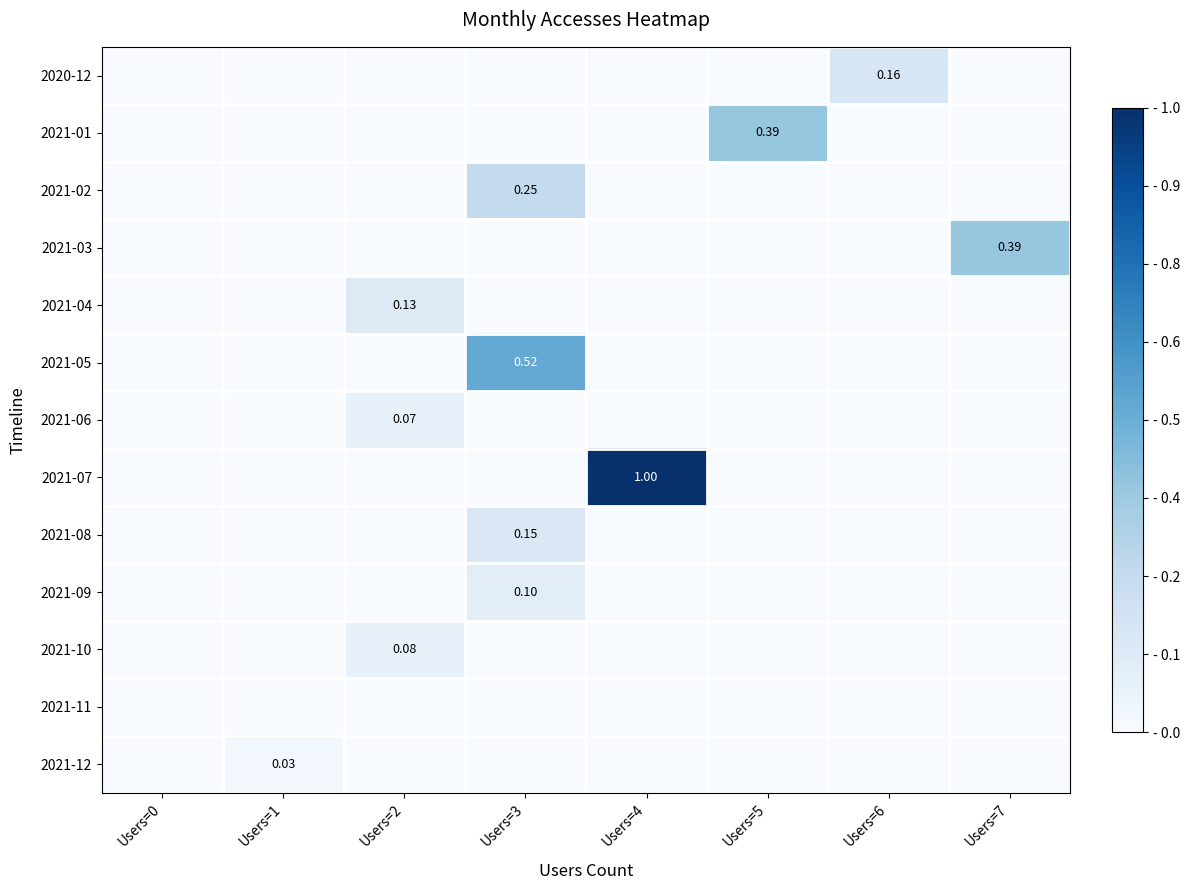

What is the total value across all series at Users=3?

1.0